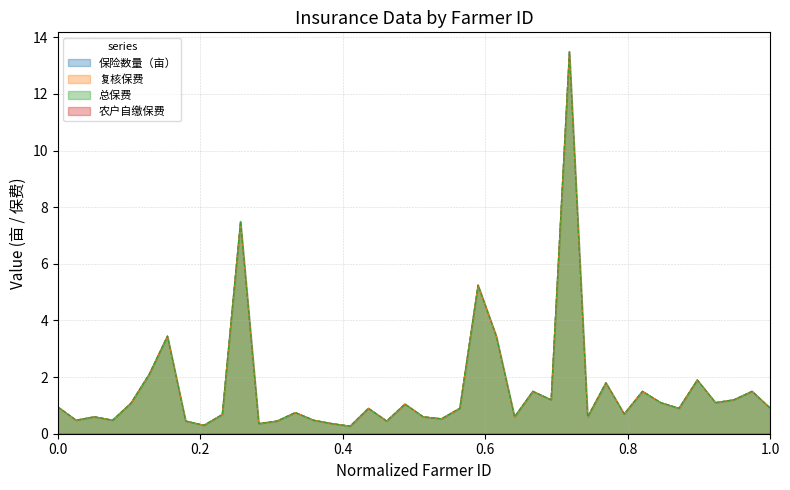

Does the chart have visible grid lines?

Yes